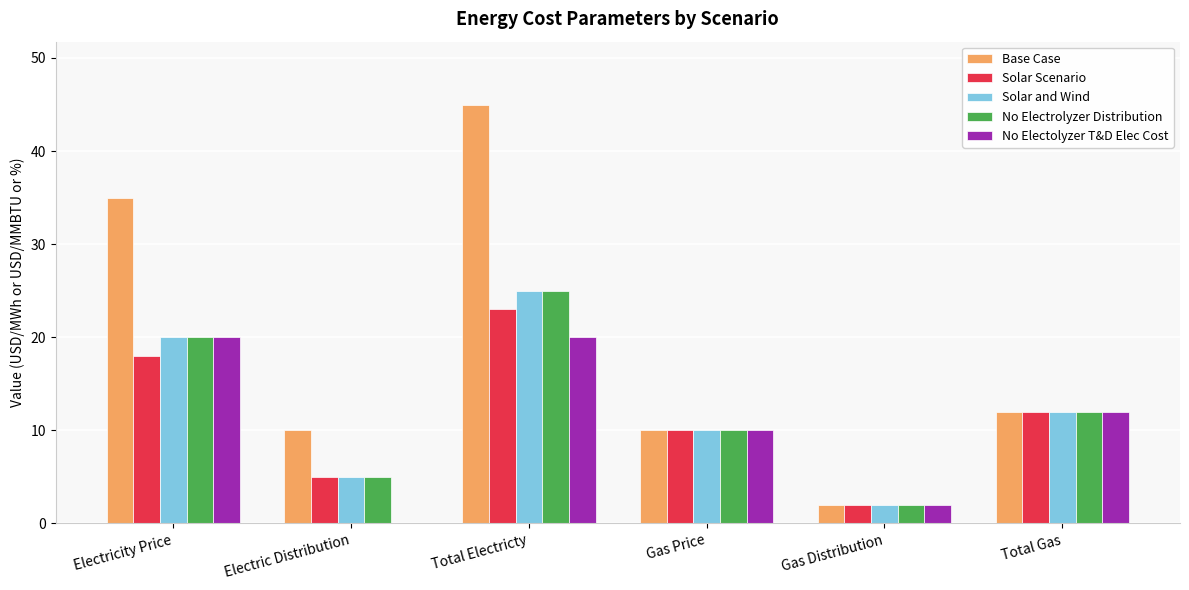

The value of Base Case at Electricity Price is 20. True or false?

False